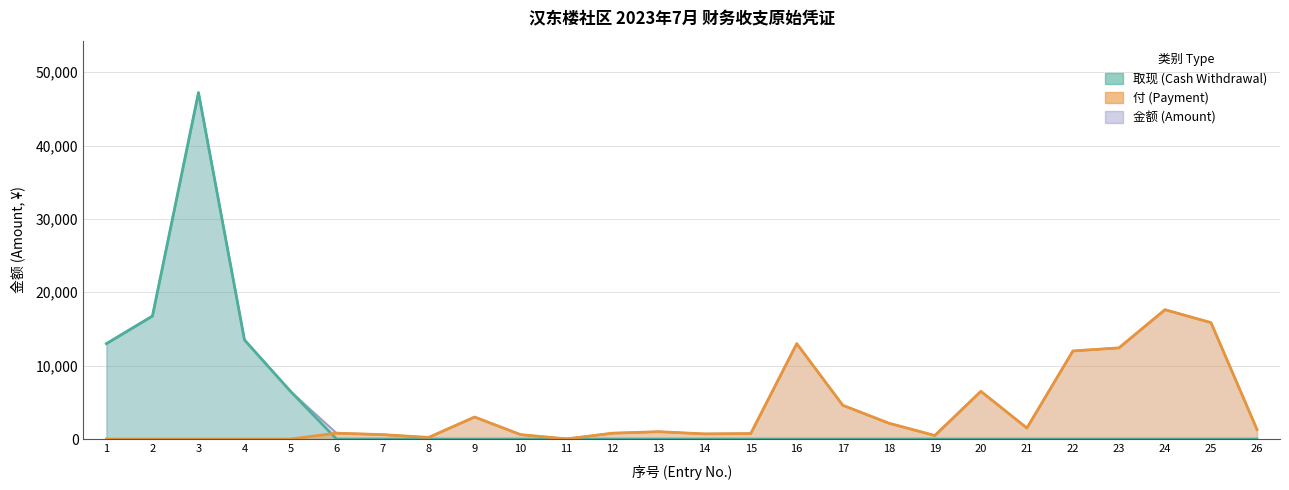

Reading left to right, what are all the values shown in this chart?

取现 (Cash Withdrawal): 1=13000.0	2=16760.0	3=47205.3	4=13503.8	5=6500.0	6=0.0	7=0.0	8=0.0	9=0.0	10=0.0	11=0.0	12=0.0	13=0.0	14=0.0	15=0.0	16=0.0	17=0.0	18=0.0	19=0.0	20=0.0	21=0.0	22=0.0	23=0.0	24=0.0	25=0.0	26=0.0
付 (Payment): 1=0.0	2=0.0	3=0.0	4=0.0	5=0.0	6=800.0	7=600.0	8=218.0	9=3000.0	10=600.0	11=19.7	12=800.0	13=1000.0	14=700.0	15=750.0	16=13000.0	17=4600.0	18=2160.0	19=480.0	20=6500.0	21=1500.0	22=12003.8	23=12422.0	24=17622.9	25=15865.8	26=1294.7
金额 (Amount): 1=13000.0	2=16760.0	3=47205.3	4=13503.8	5=6500.0	6=800.0	7=600.0	8=218.0	9=3000.0	10=600.0	11=19.7	12=800.0	13=1000.0	14=700.0	15=750.0	16=13000.0	17=4600.0	18=2160.0	19=480.0	20=6500.0	21=1500.0	22=12003.8	23=12422.0	24=17622.9	25=15865.8	26=1294.7